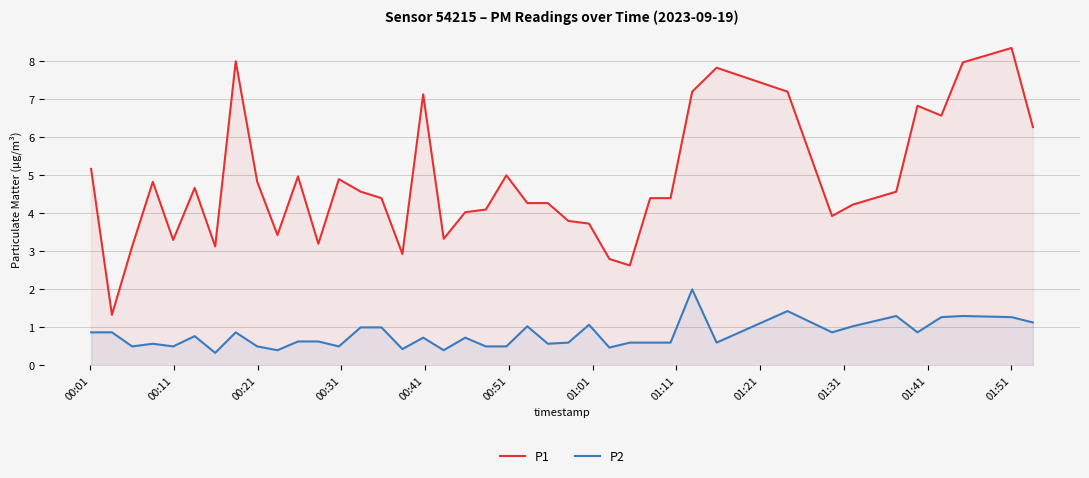

Which series has the widest spread of values?

P1